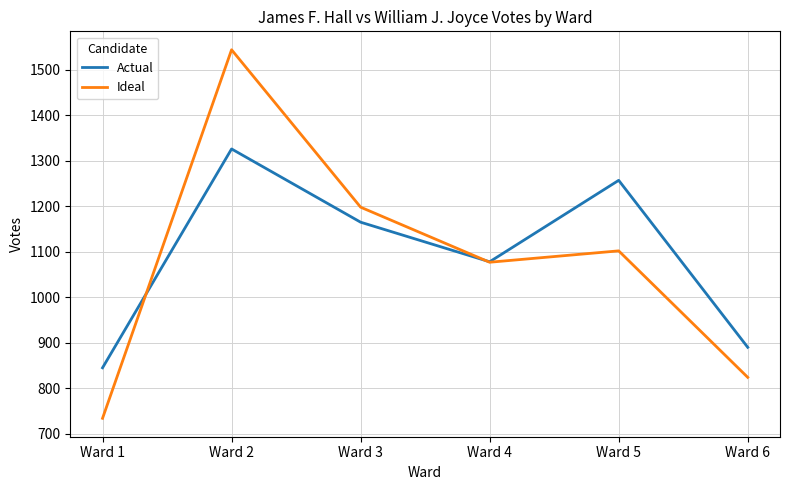

At which category does Ideal reach its first local valley?

Ward 4